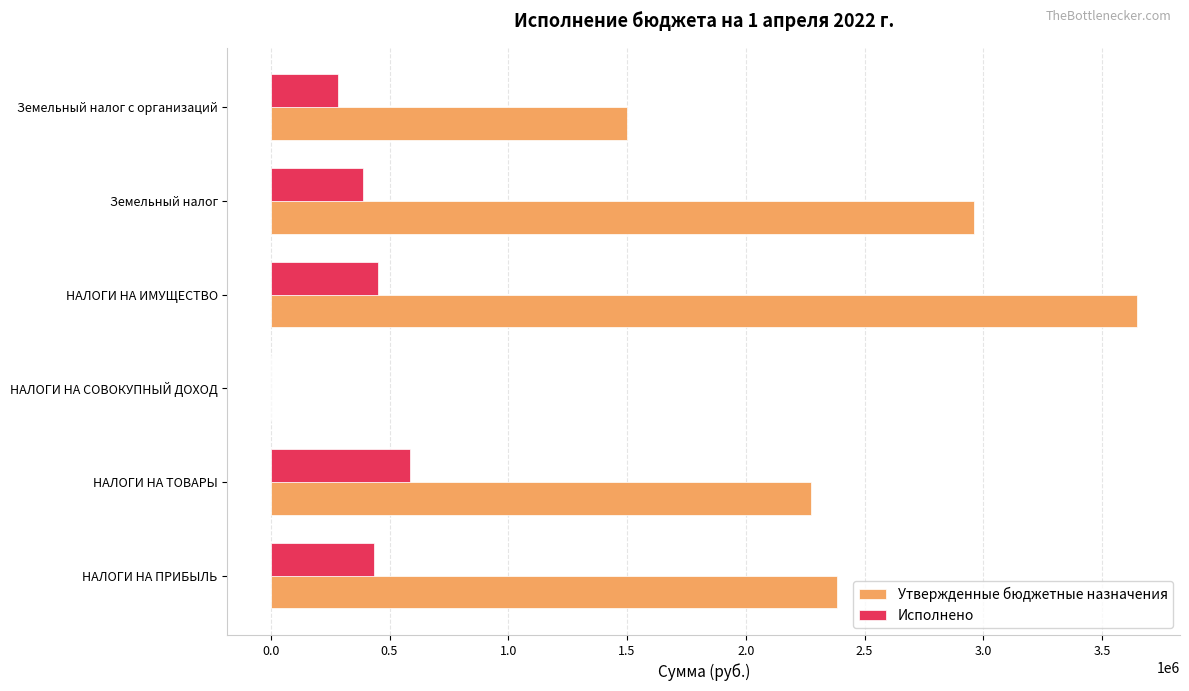

What is the sum of the Исполнено values at НАЛОГИ НА ТОВАРЫ and Земельный налог?

975805.0